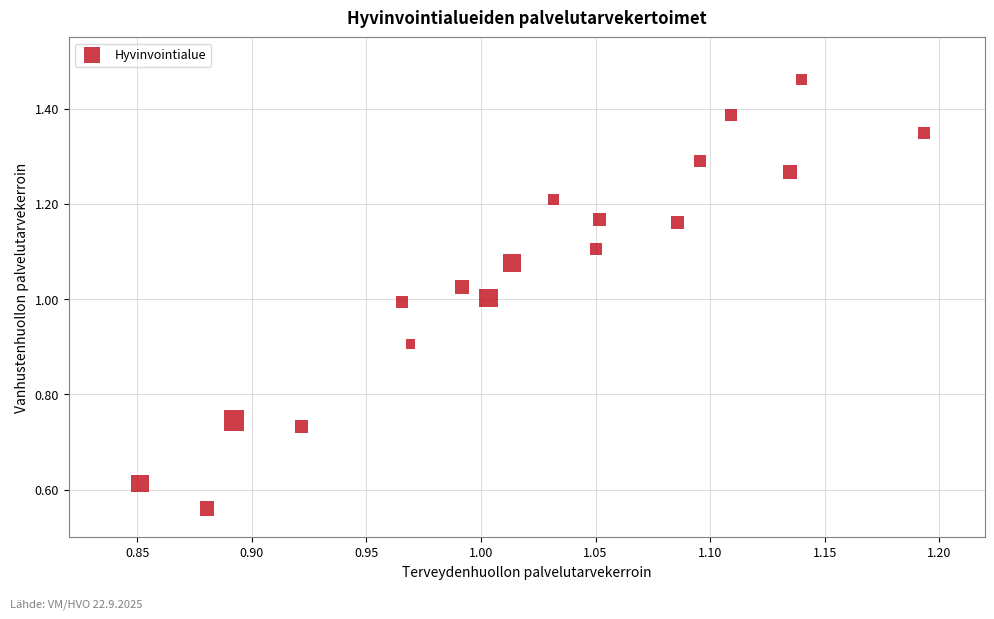

What is the range of Y values (max minus min)?

0.9